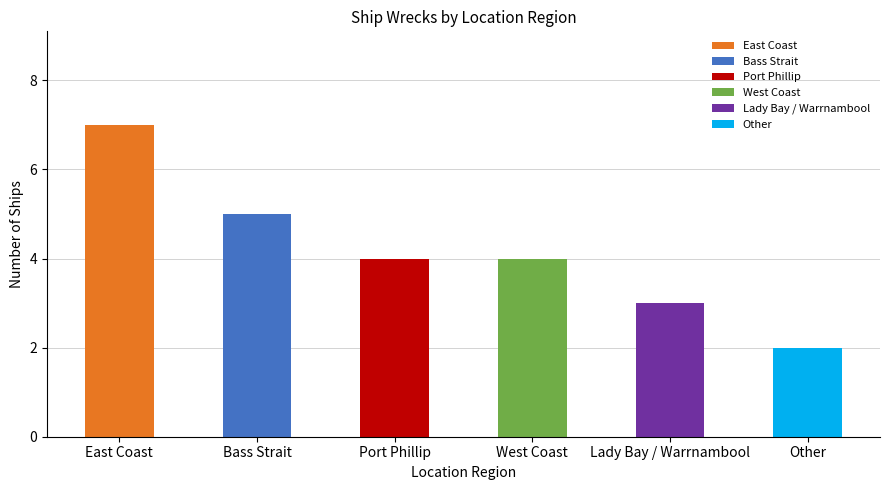

Is it true that the value at Port Phillip is 4?

True